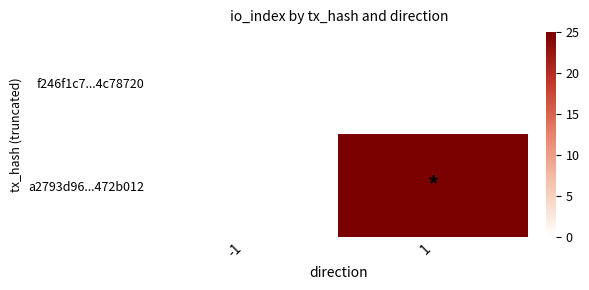

Reading left to right, extract all data points from this chart.

f246f1c7...4c78720: -1=0	1=0
a2793d96...472b012: -1=0	1=25